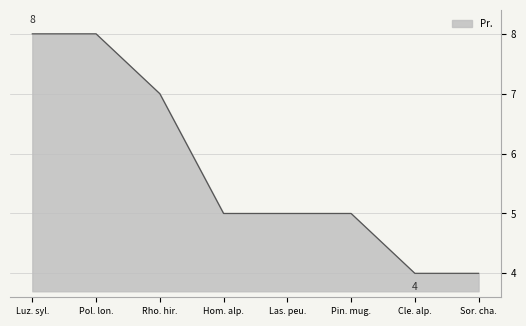

Count the number of data series in this chart.

1